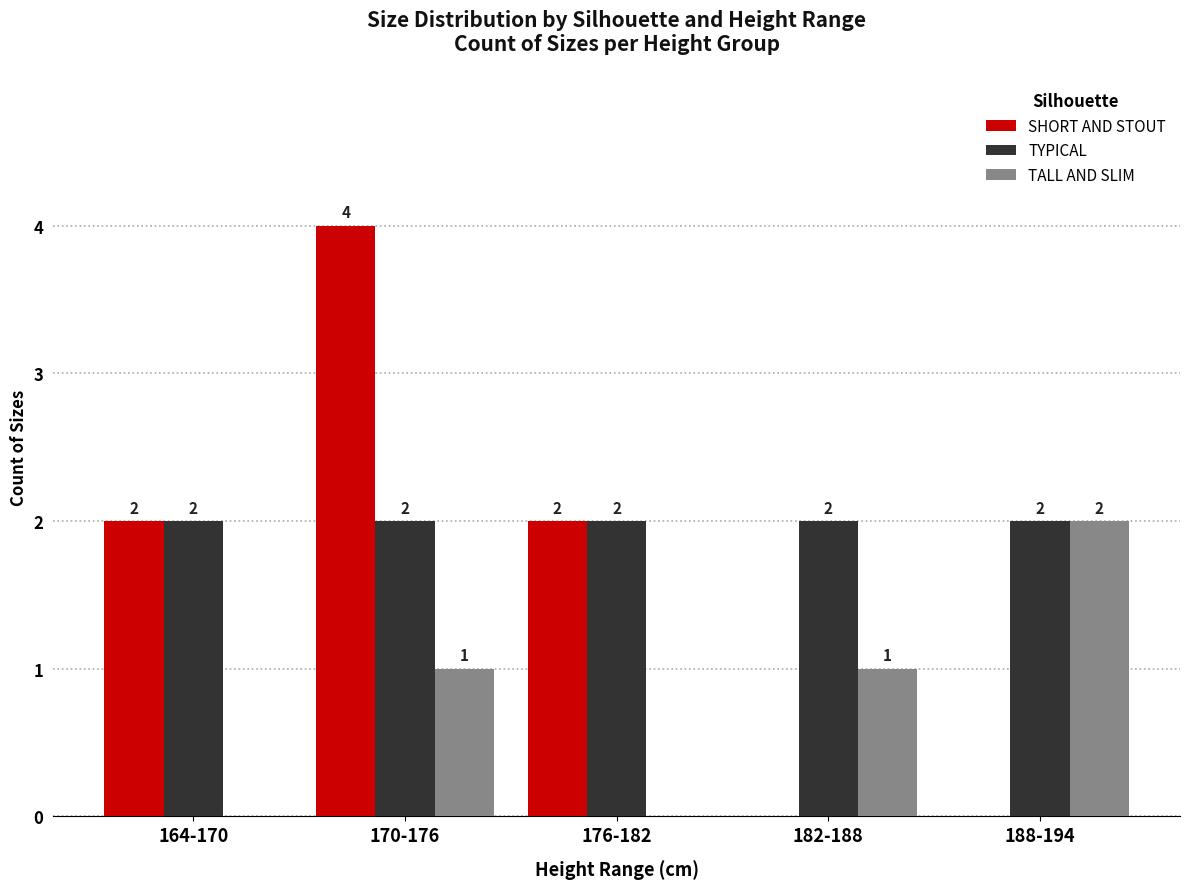

Which series has the largest total across all categories?

TYPICAL